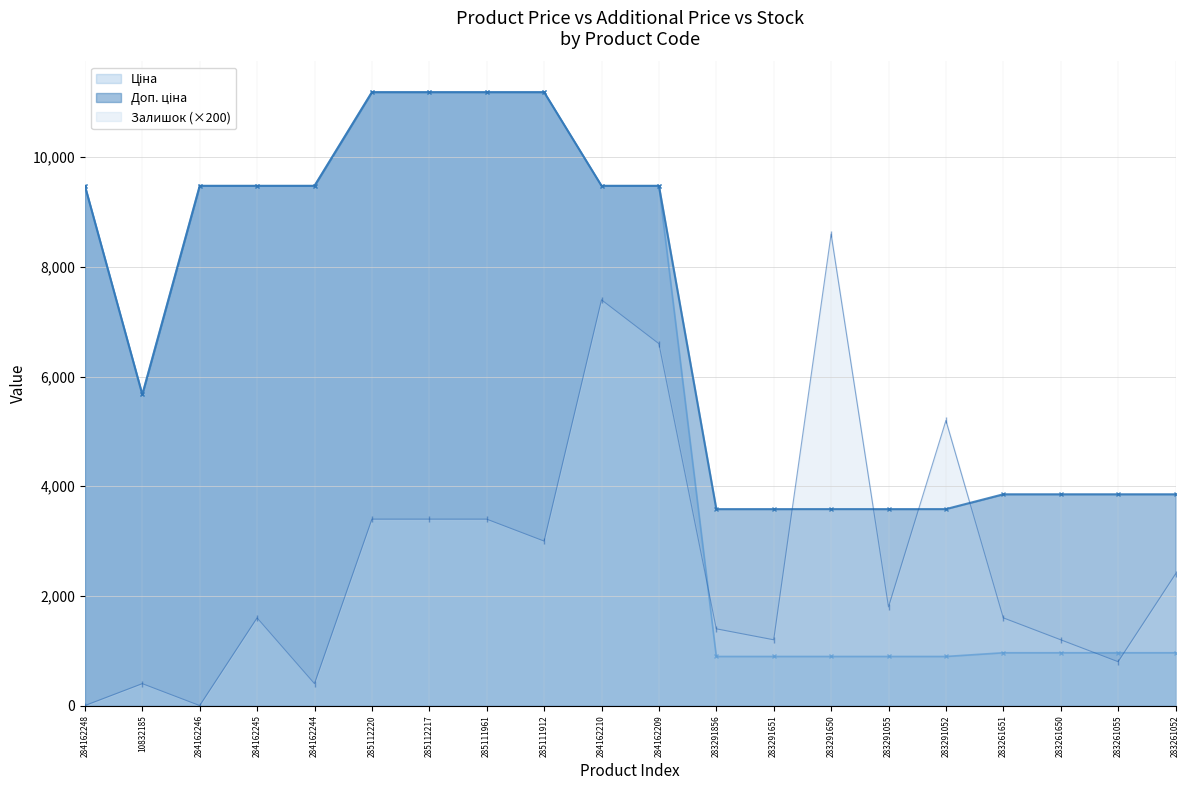

Reading left to right, extract all data points from this chart.

Ціна: 284162248=9480.1	10832185=5673.8	284162246=9480.1	284162245=9480.1	284162244=9480.1	285112220=11188.2	285112217=11188.2	285111961=11188.2	285111912=11188.2	284162210=9480.1	284162209=9480.1	283291856=895.9	283291651=895.9	283291650=895.9	283291055=895.9	283291052=895.9	283261651=963.5	283261650=963.5	283261055=963.5	283261052=963.5
Доп. ціна: 284162248=9480.1	10832185=5673.8	284162246=9480.1	284162245=9480.1	284162244=9480.1	285112220=11188.2	285112217=11188.2	285111961=11188.2	285111912=11188.2	284162210=9480.1	284162209=9480.1	283291856=3583.6	283291651=3583.6	283291650=3583.6	283291055=3583.6	283291052=3583.6	283261651=3854.0	283261650=3854.0	283261055=3854.0	283261052=3854.0
Залишок: 284162248=0.0	10832185=400.0	284162246=0.0	284162245=1600.0	284162244=400.0	285112220=3400.0	285112217=3400.0	285111961=3400.0	285111912=3000.0	284162210=7400.0	284162209=6600.0	283291856=1400.0	283291651=1200.0	283291650=8600.0	283291055=1800.0	283291052=5200.0	283261651=1600.0	283261650=1200.0	283261055=800.0	283261052=2400.0